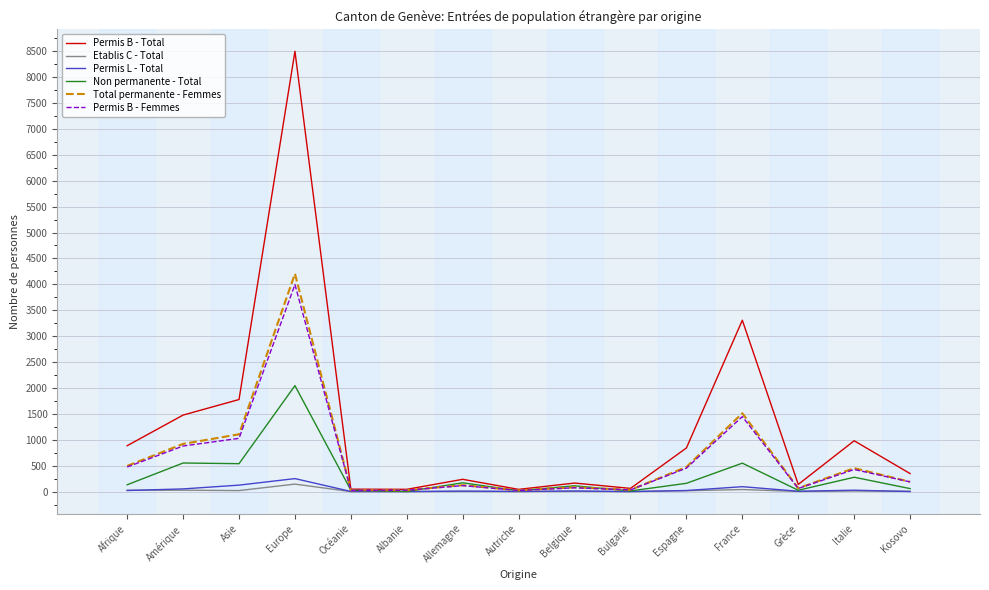

Which category has the highest value across all series?

Europe